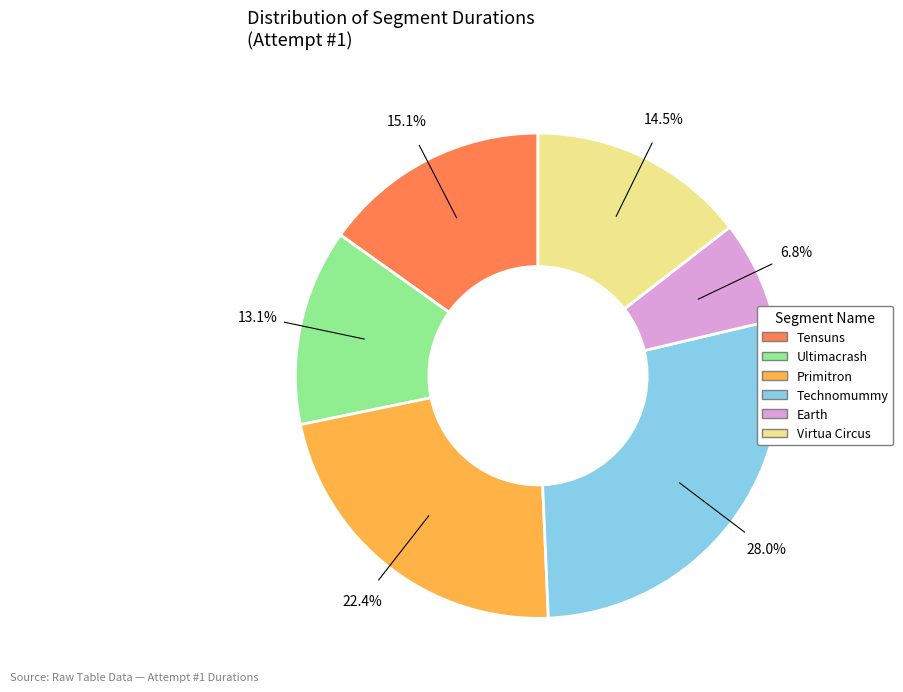

To the nearest percent, what is the difference between the largest and smallest slice percentages?

21%